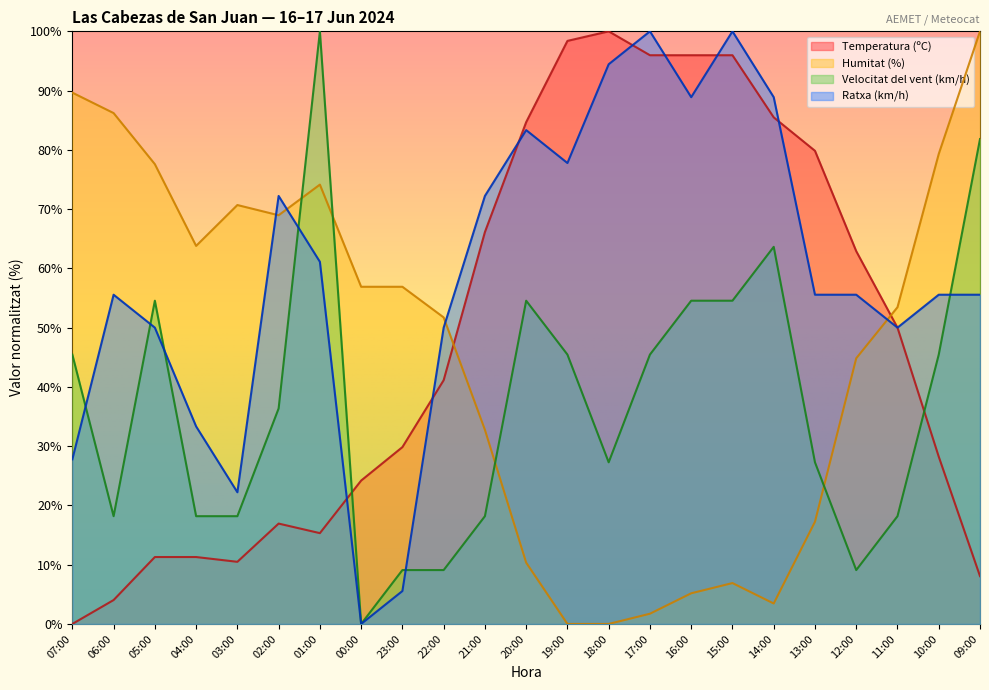

What is the value of the Temperatura (ºC) point at the 19th from the left?

79.8